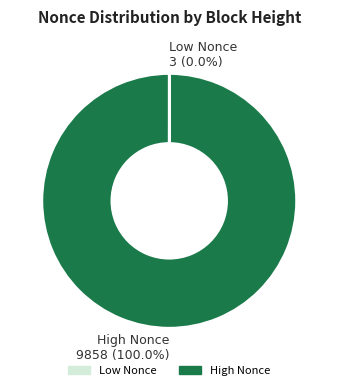

To the nearest percent, what is the difference between the largest and smallest slice percentages?

100%